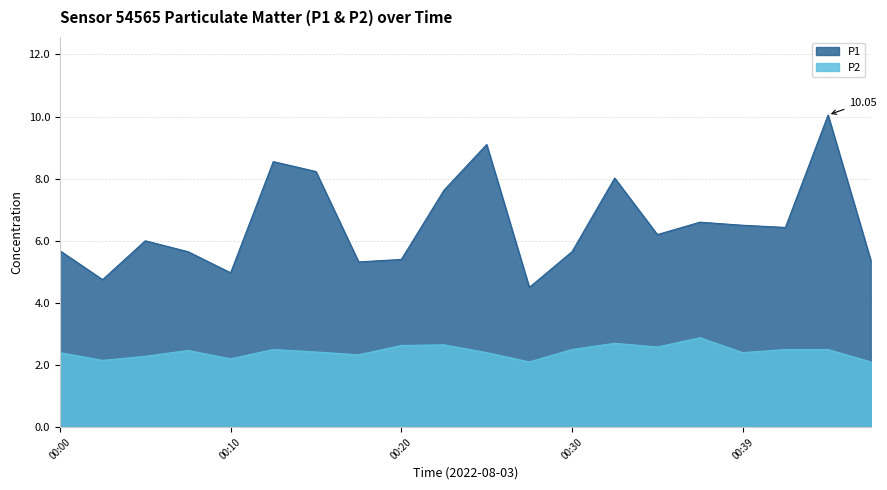

True or false: P1 and P2 intersect in this chart.

False